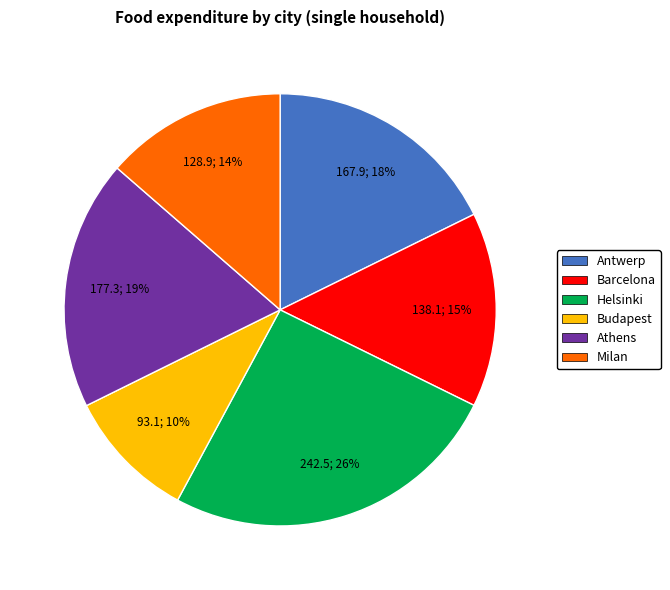

Which slice is the smallest?

Budapest